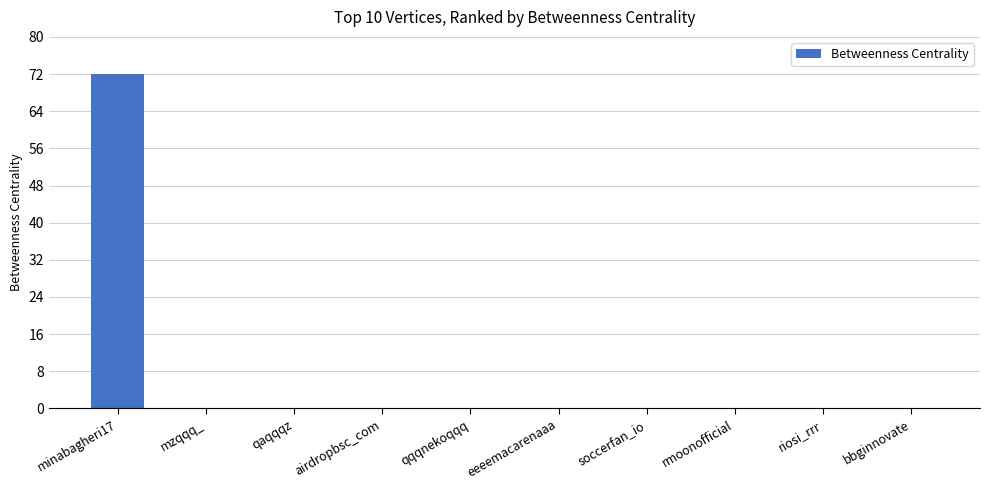

Reading right to left, what are all the values shown in this chart?

0	0	0	0	0	0	0	0	0	72